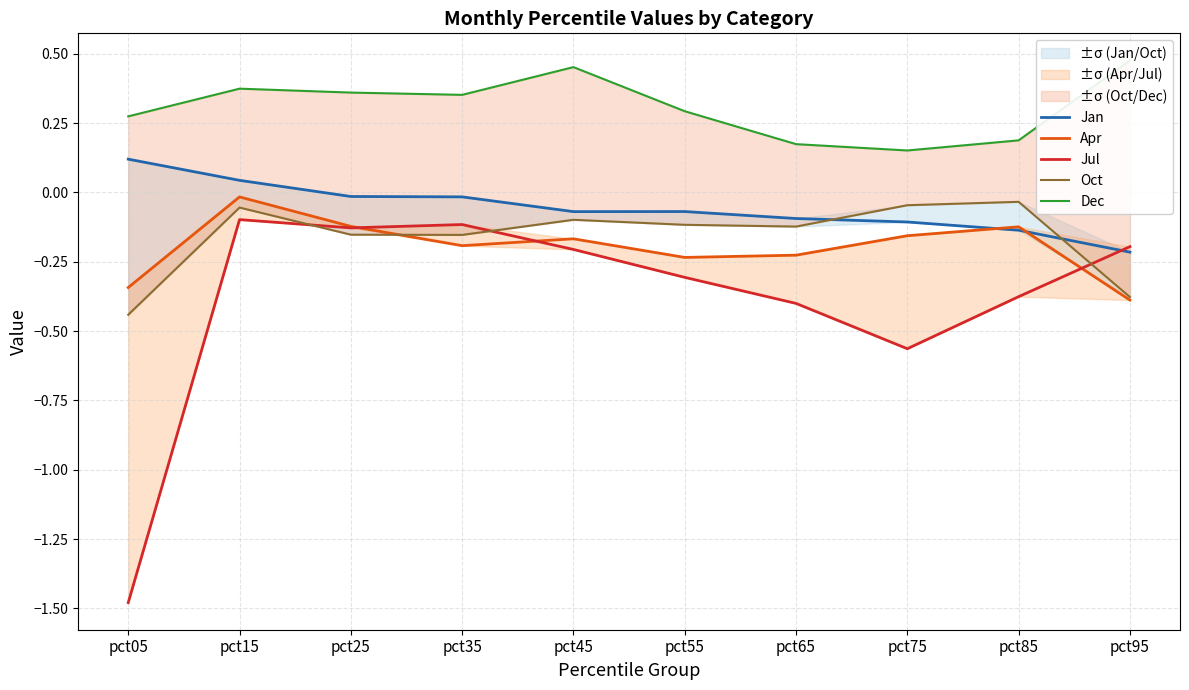

After their last crossing, which series has the higher values: Jul or Oct?

Jul